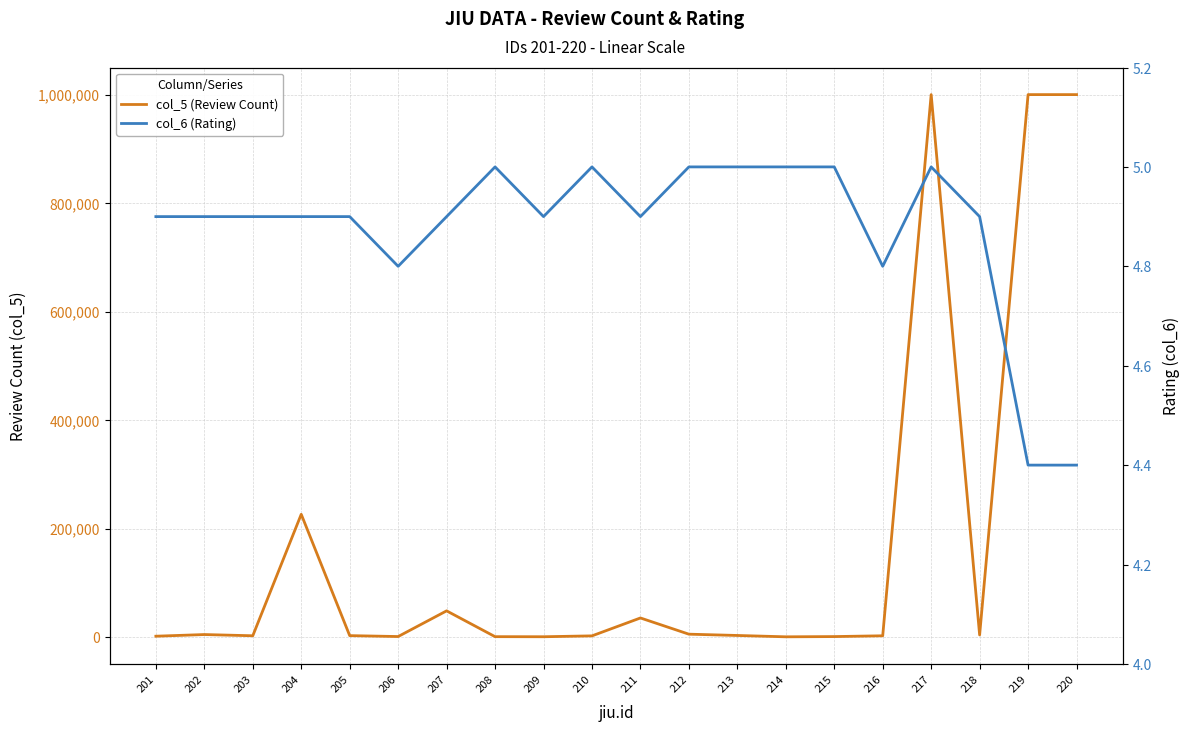

Is it true that col_5 (Review Count) equals 1000081.0 at 217?

True